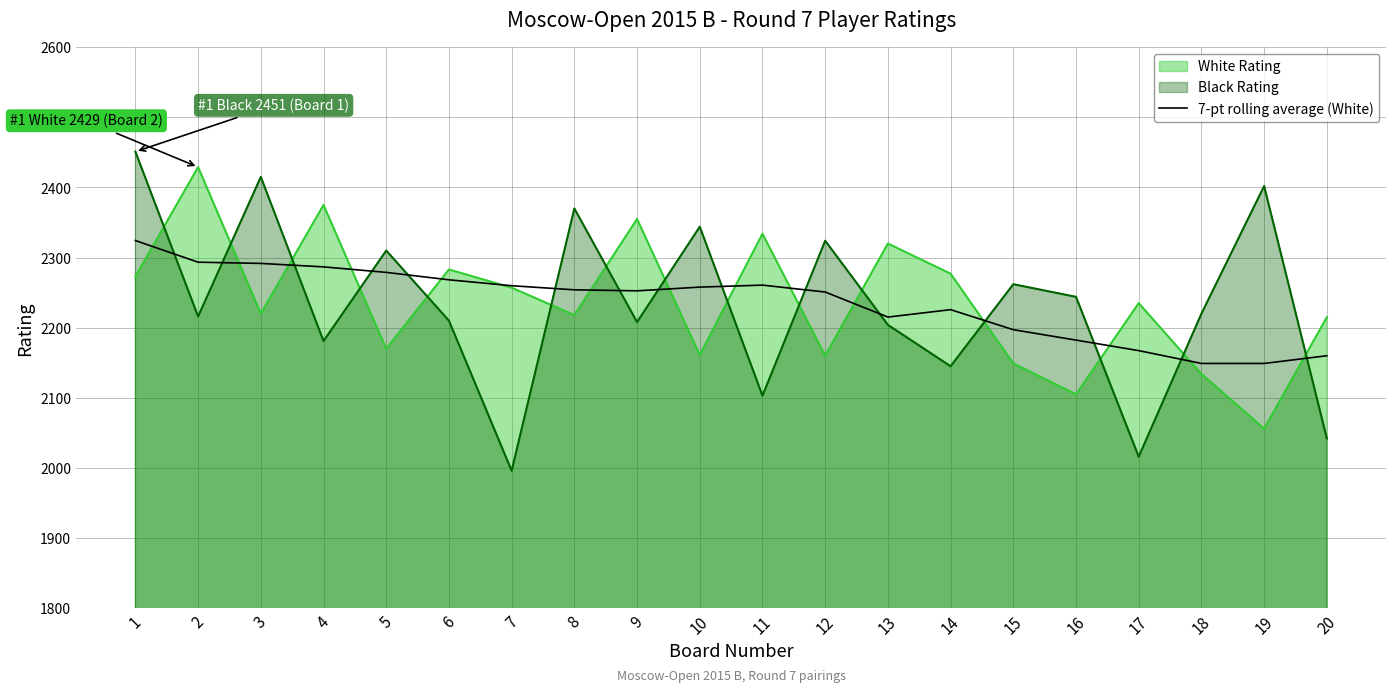

The value at 15 is 2197.1. True or false?

True